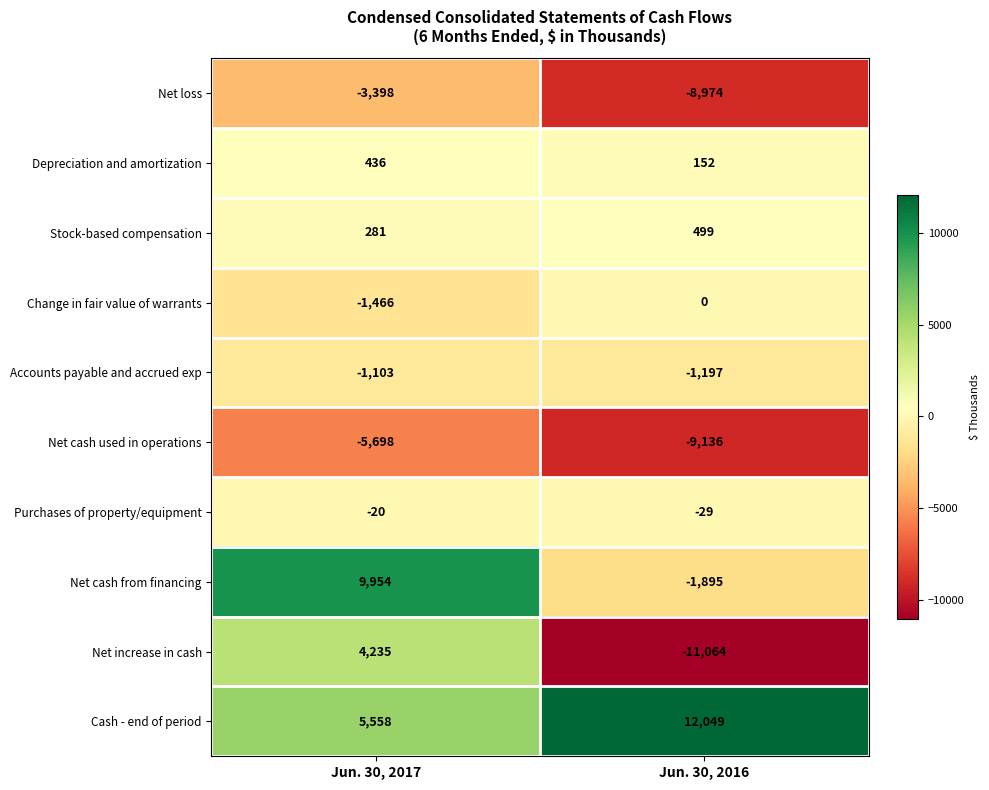

The Net cash used in operations series shows -9136 at Jun. 30, 2016. True or false?

True